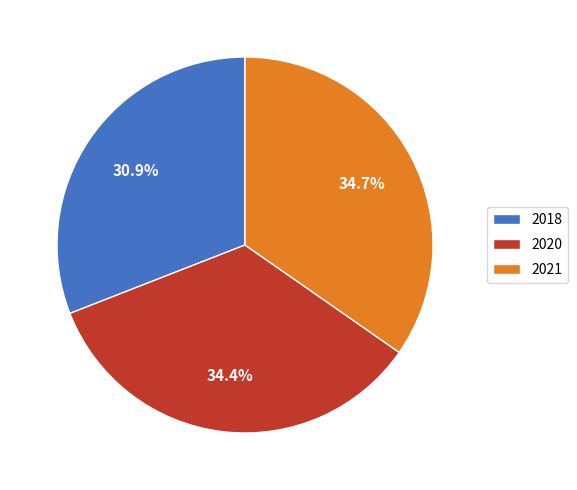

How many segments does this pie chart have?

3